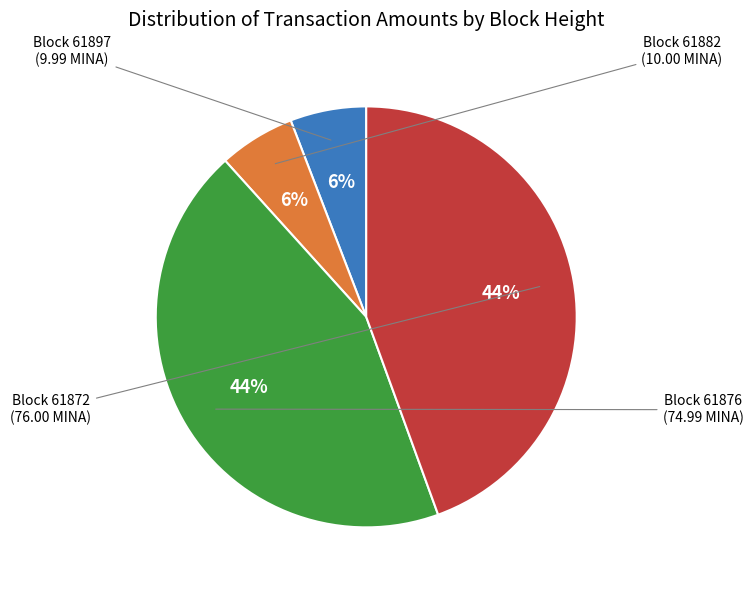

Is there a majority slice in this chart?

No